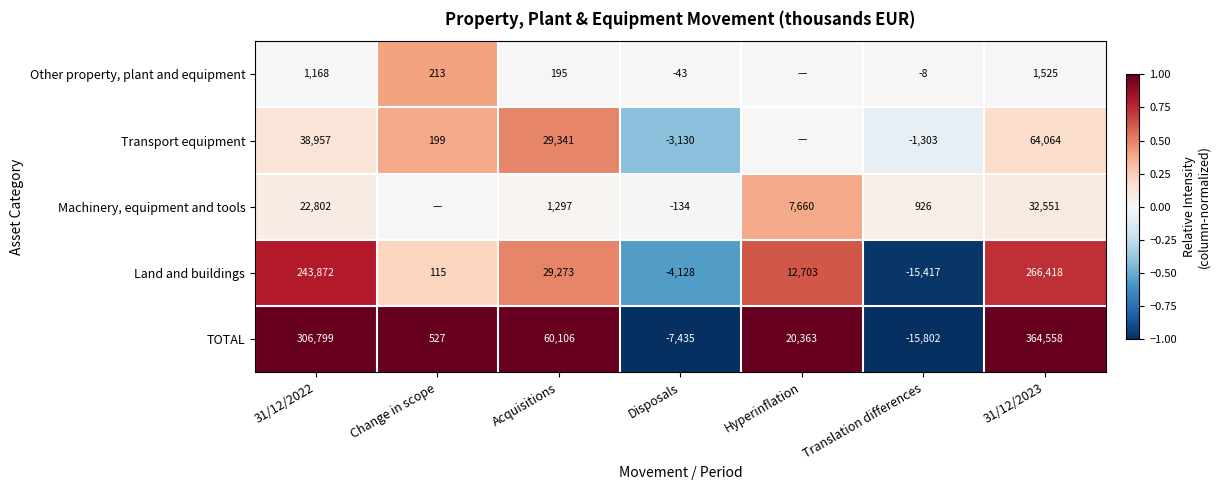

Is it true that Machinery, equipment and tools equals 490 at Acquisitions?

False